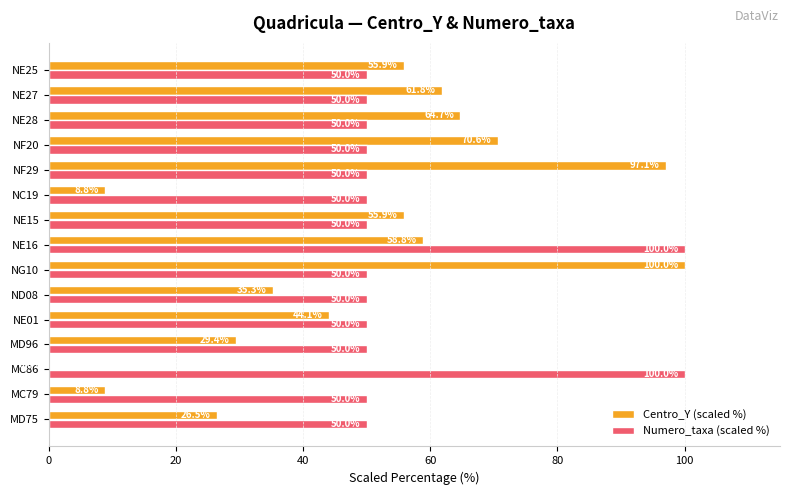

Which category has the highest value in the Centro_Y (scaled %) series?

NG10